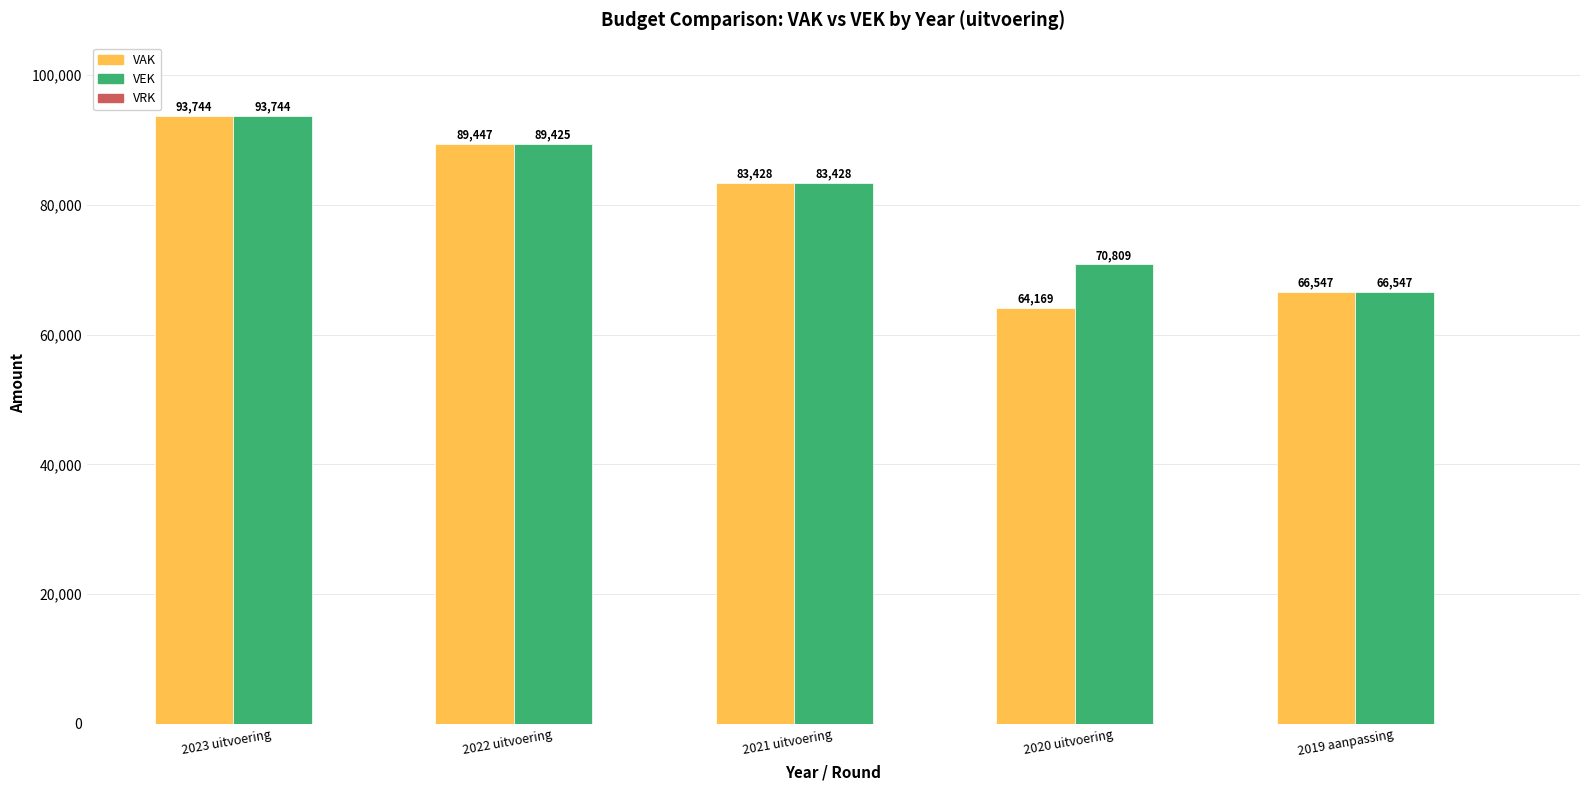

Count the number of data series in this chart.

2